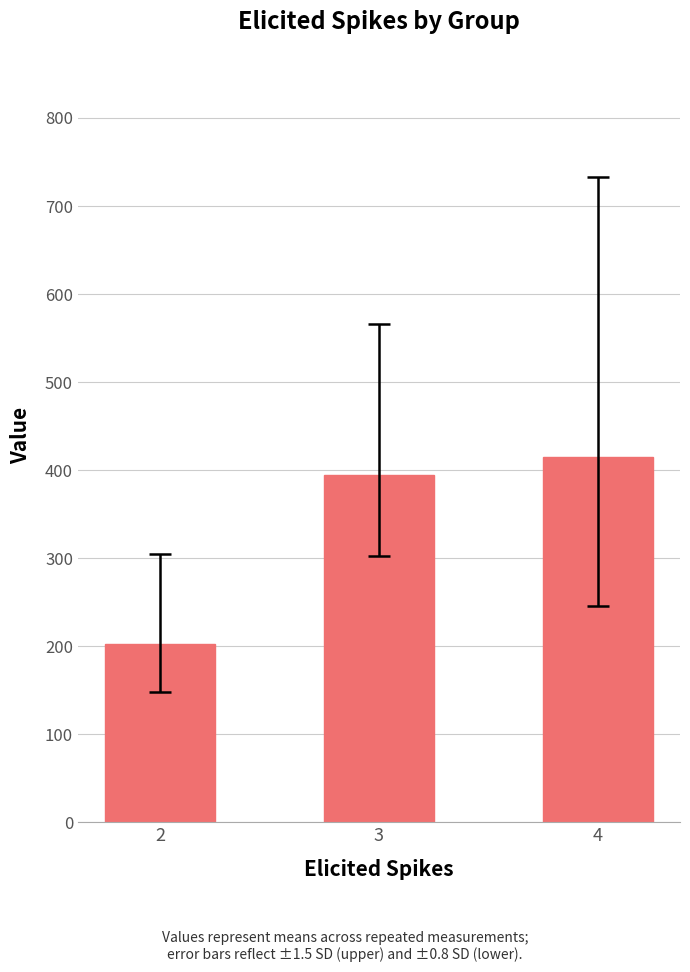

Which category has the highest value across all series?

4